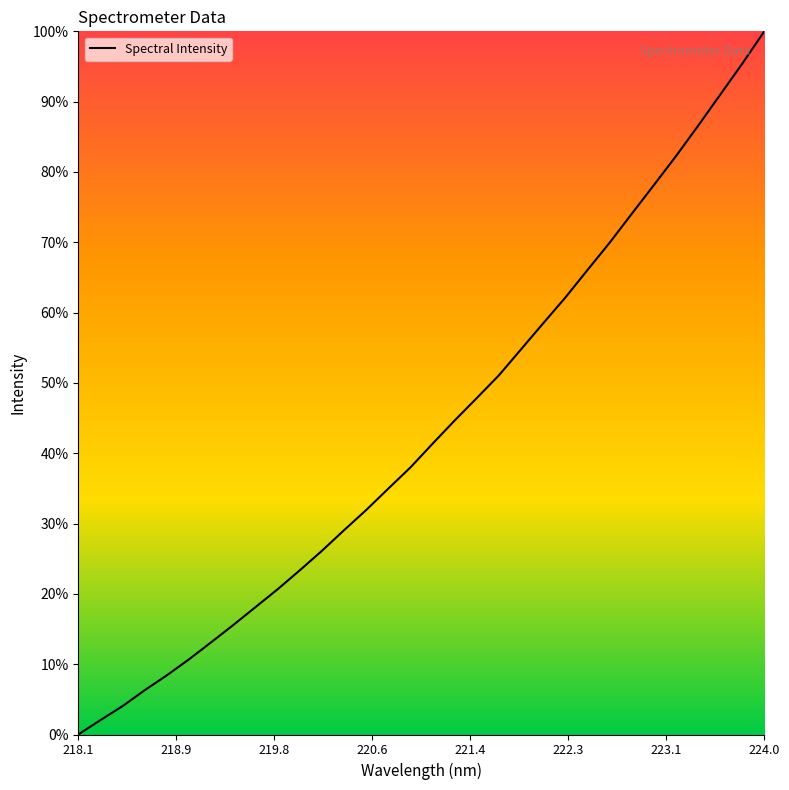

What is the greatest value displayed?

100.0